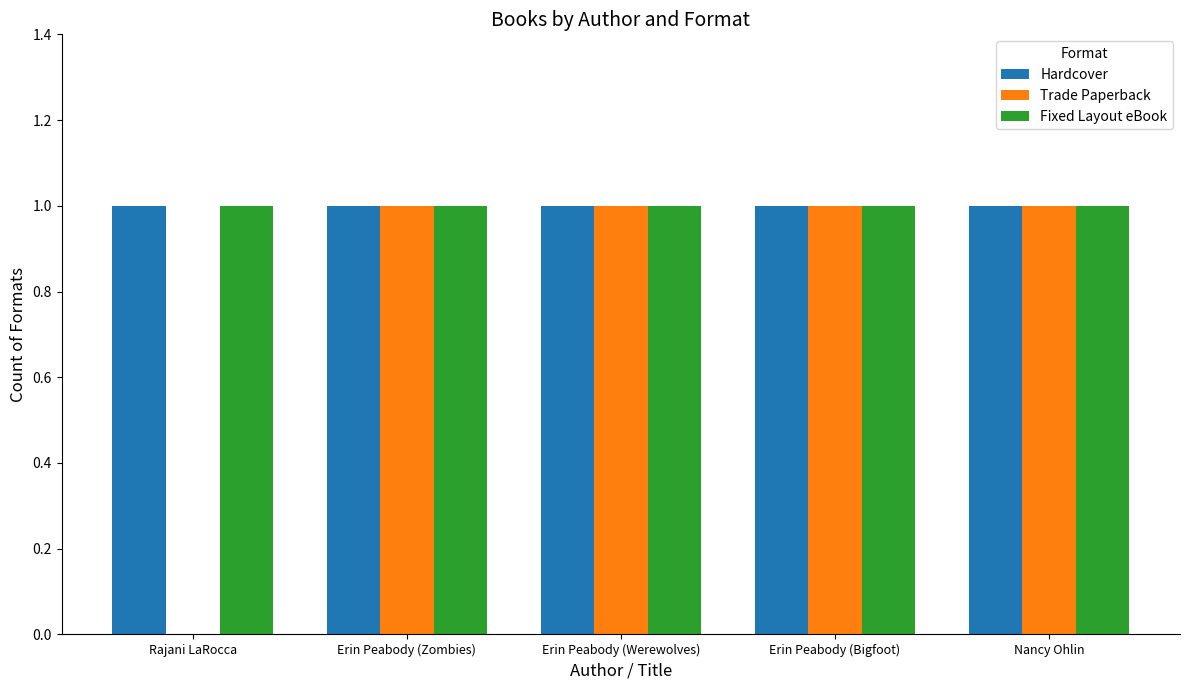

Is it true that Hardcover equals 1 at Erin Peabody (Bigfoot)?

True